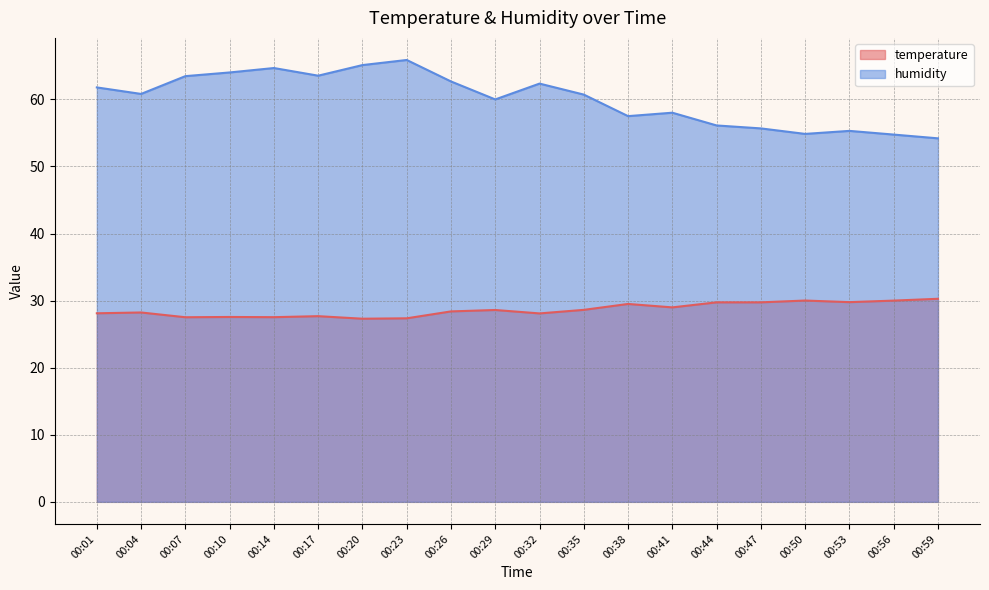

At how many categories does at least one series exceed 62?

8